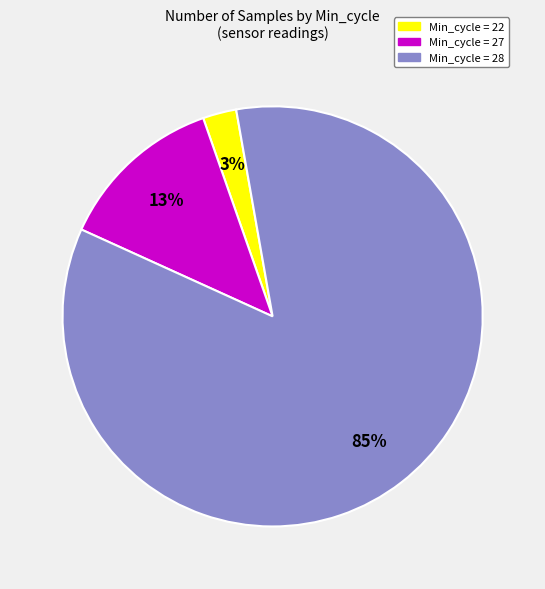

The Min_cycle = 22 slice represents 3% of the pie. True or false?

True